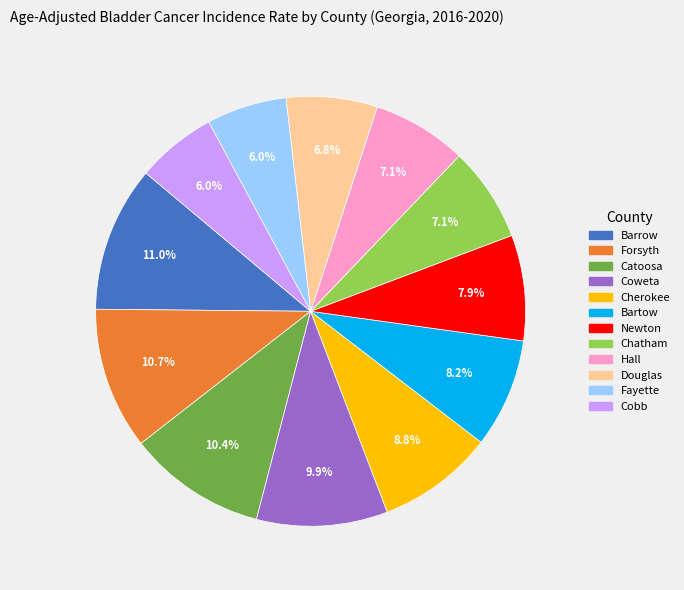

What percentage do Cherokee and Chatham together represent?

15.9%